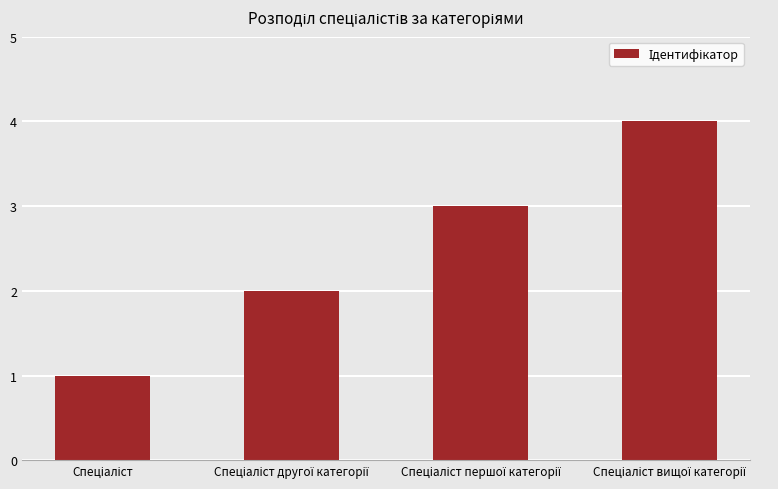

What is the difference between the maximum and minimum values?

3